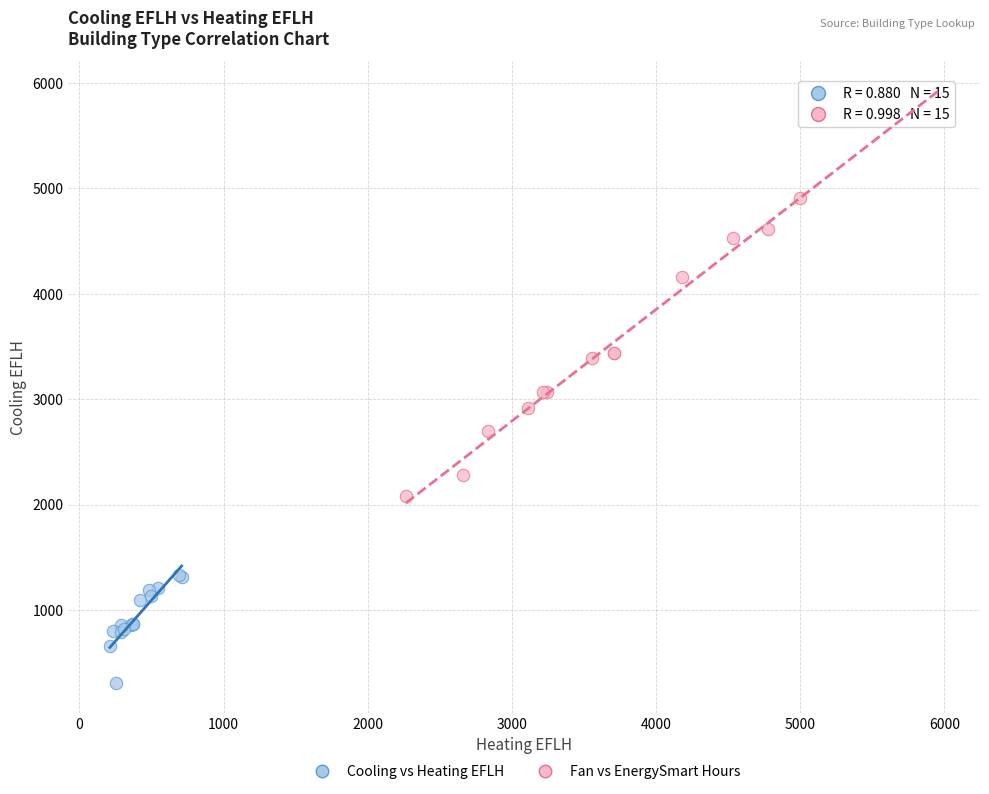

Which series contains the lowest Y value?

Cooling vs Heating EFLH